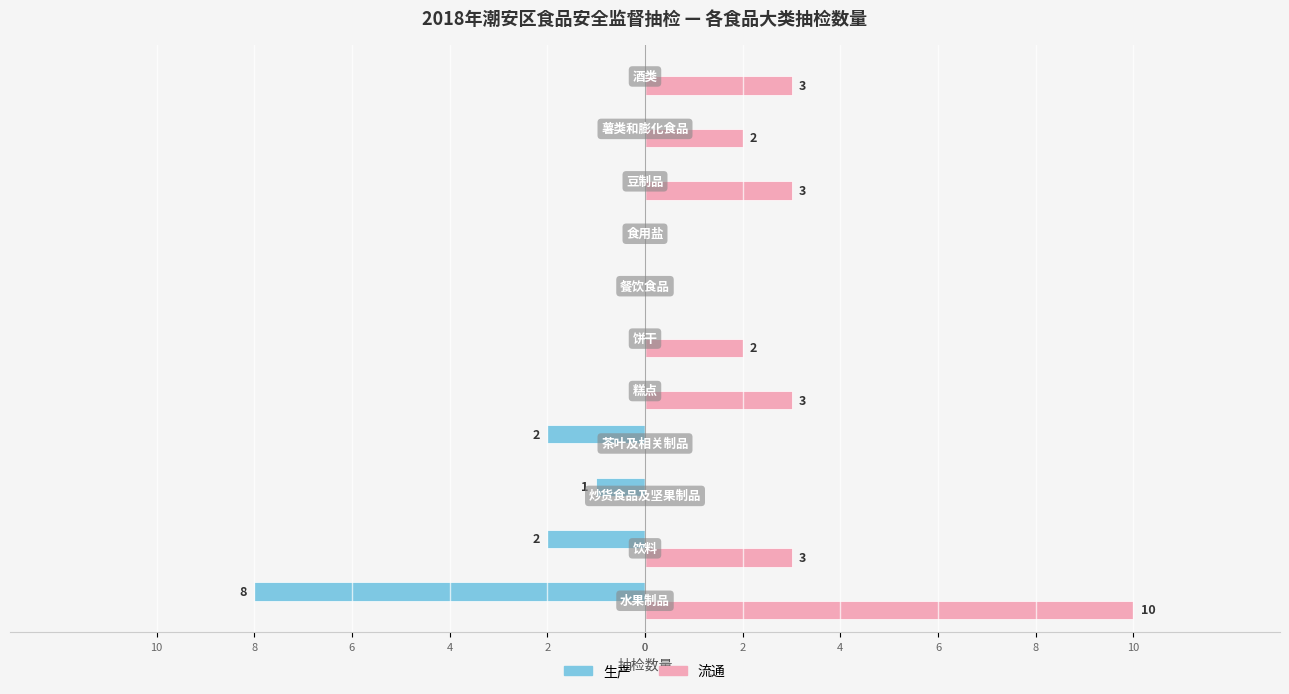

Where is 生产 nearest to the value -4?

2